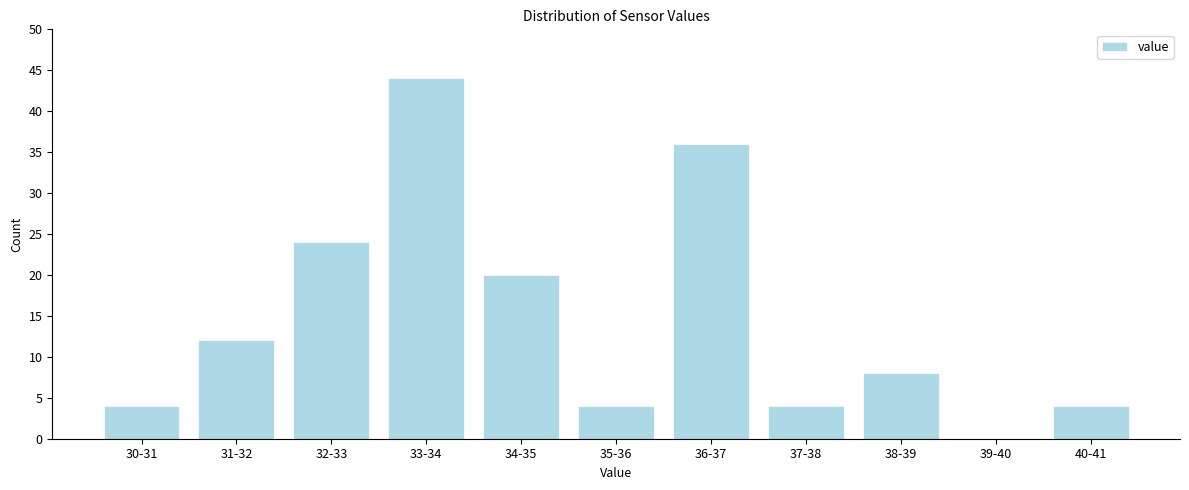

Reading right to left, extract all data points from this chart.

40-41=4	39-40=0	38-39=8	37-38=4	36-37=36	35-36=4	34-35=20	33-34=44	32-33=24	31-32=12	30-31=4